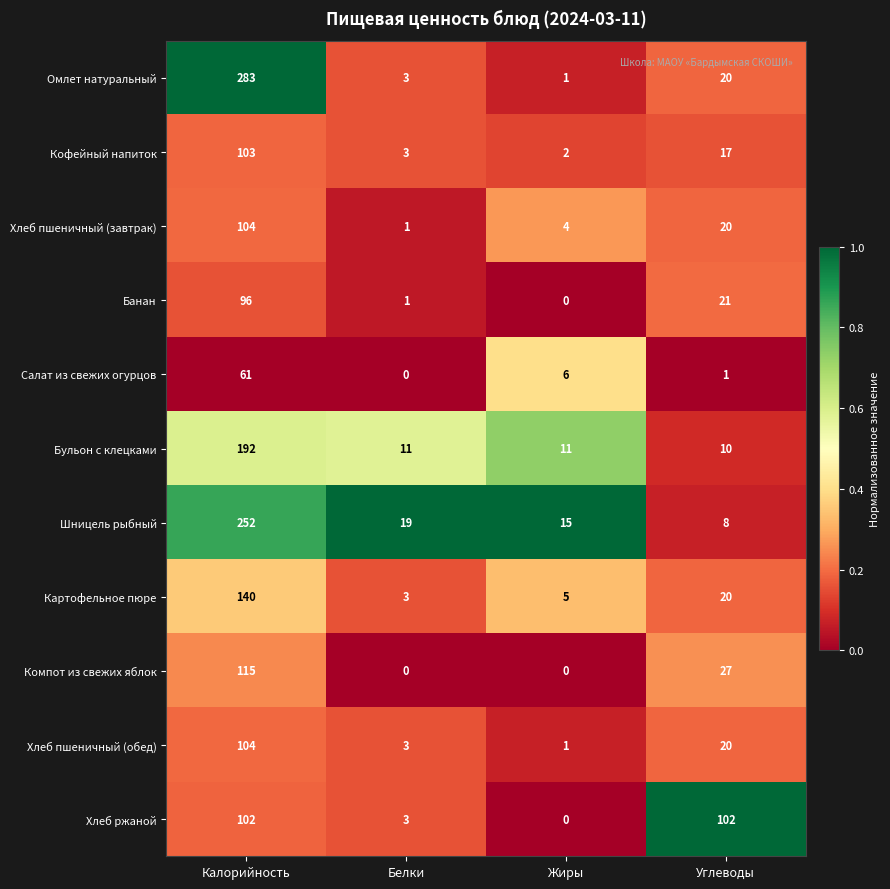

At which category is the sum across all series the highest?

Калорийность